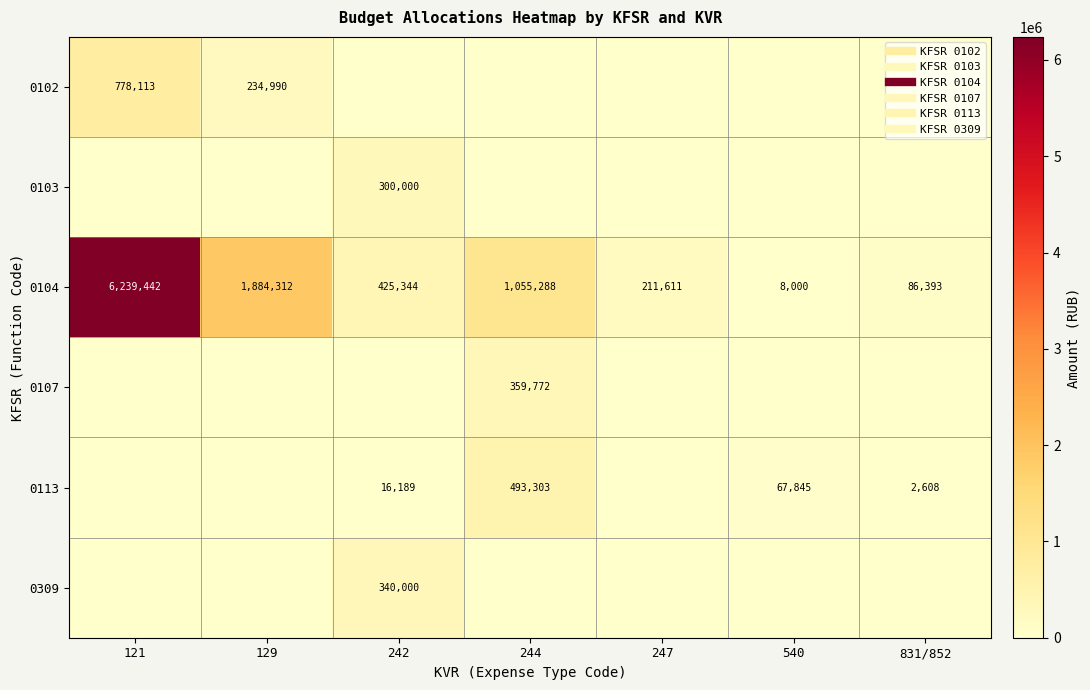

What is the difference between the 0102 values at 247 and 129?

234990